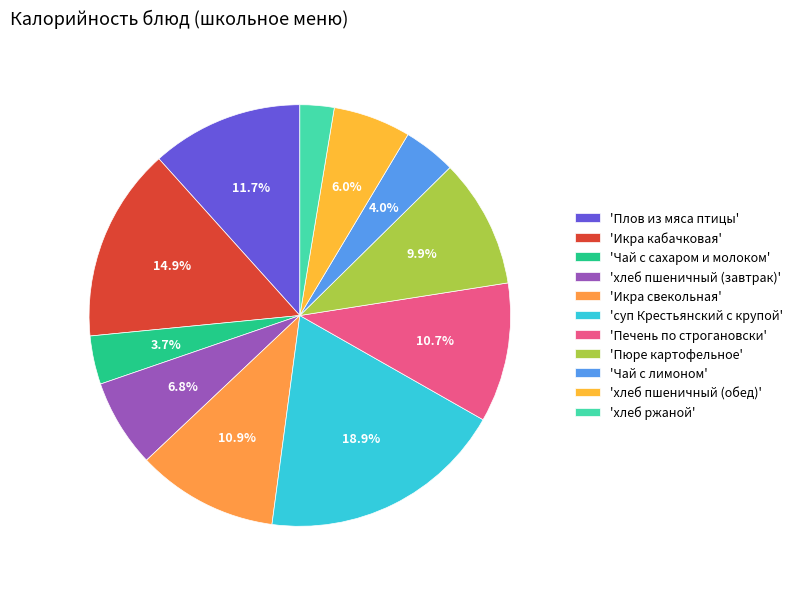

What is the smallest slice in the pie chart?

'хлеб ржаной'